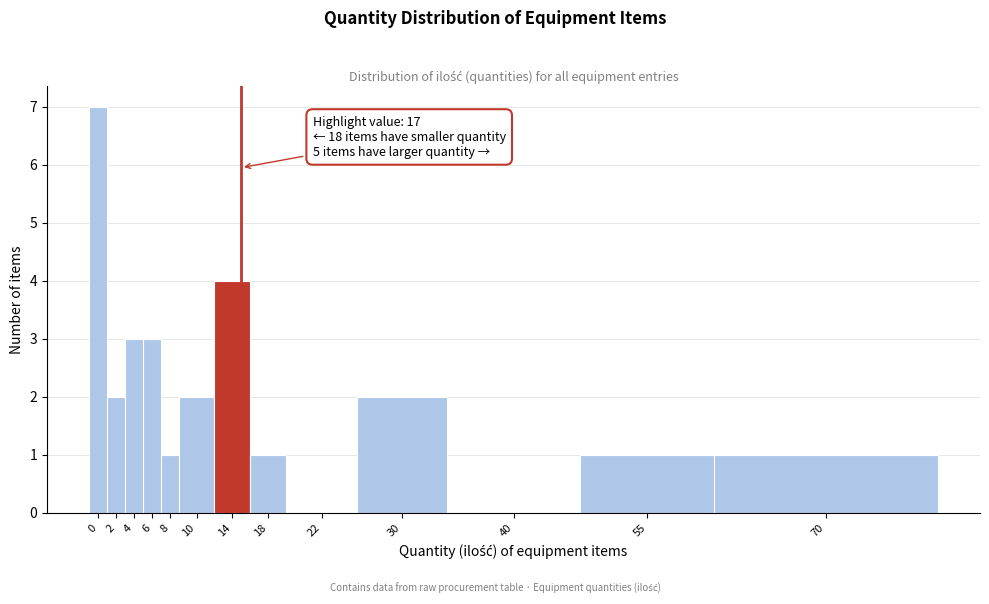

Reading left to right, extract all data points from this chart.

0=7	2=2	4=3	6=3	8=1	10=2	14=4	18=1	22=0	30=2	40=0	55=1	70=1